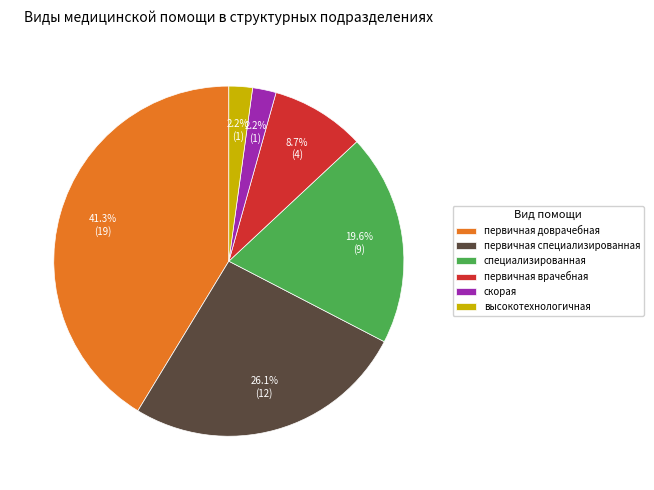

Combined, do первичная доврачебная and высокотехнологичная account for over 50%?

No